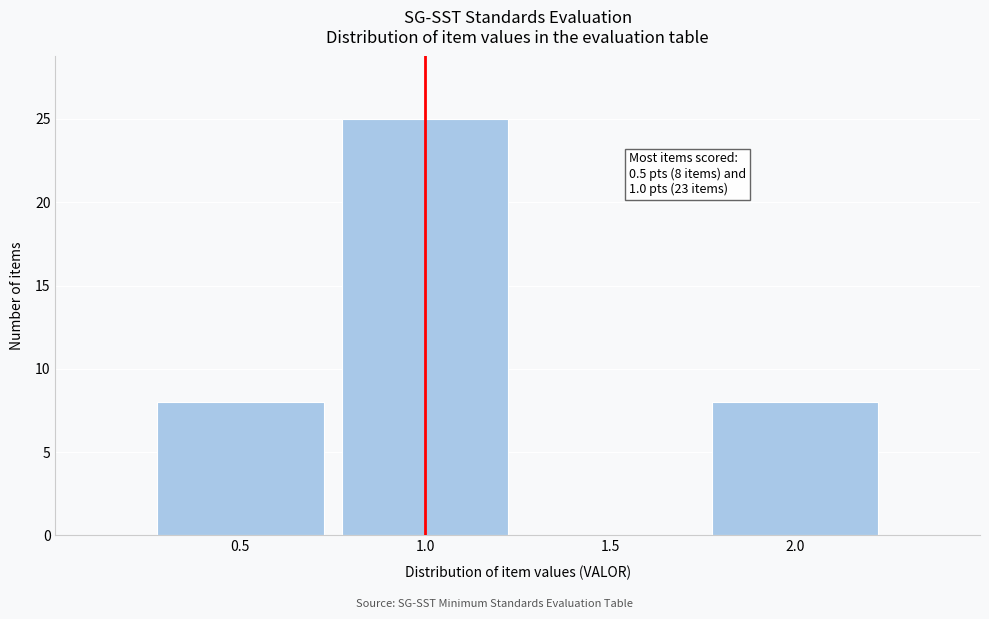

Over which range of the x-axis is the bar tallest?

0.75 to 1.25